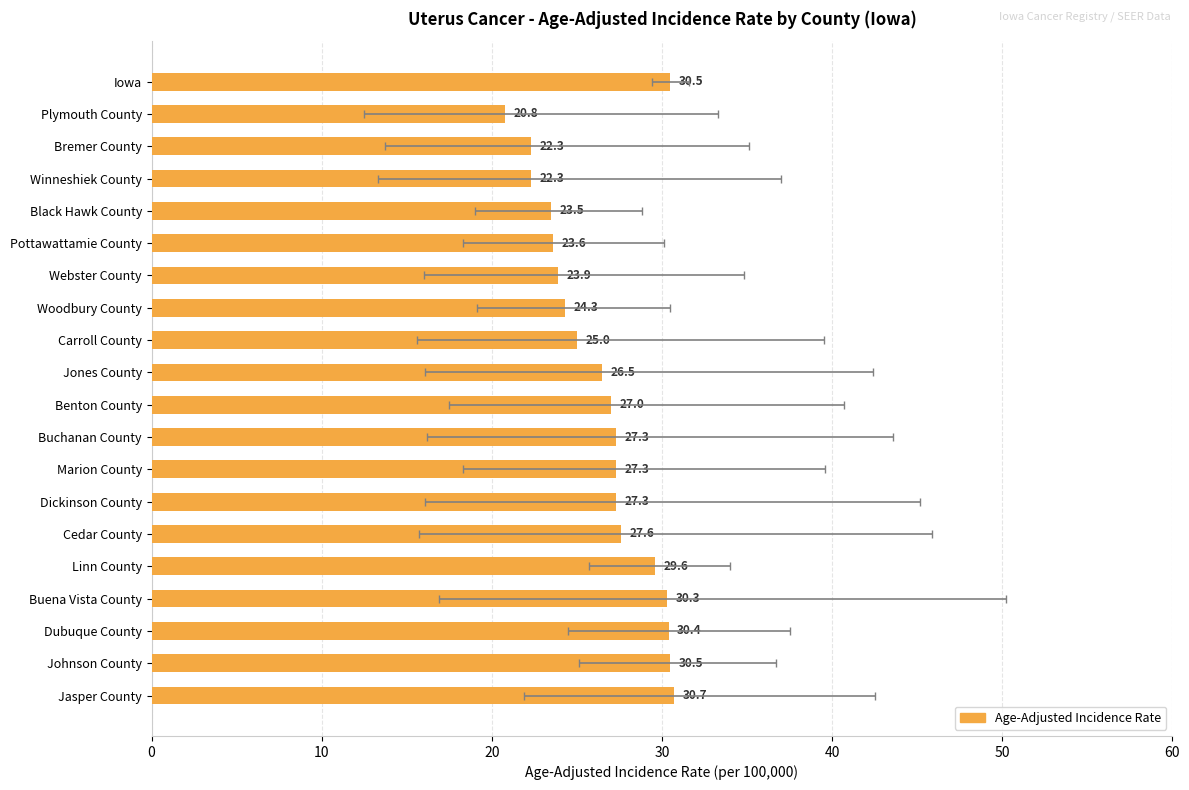

The value at Johnson County is 11.1. True or false?

False